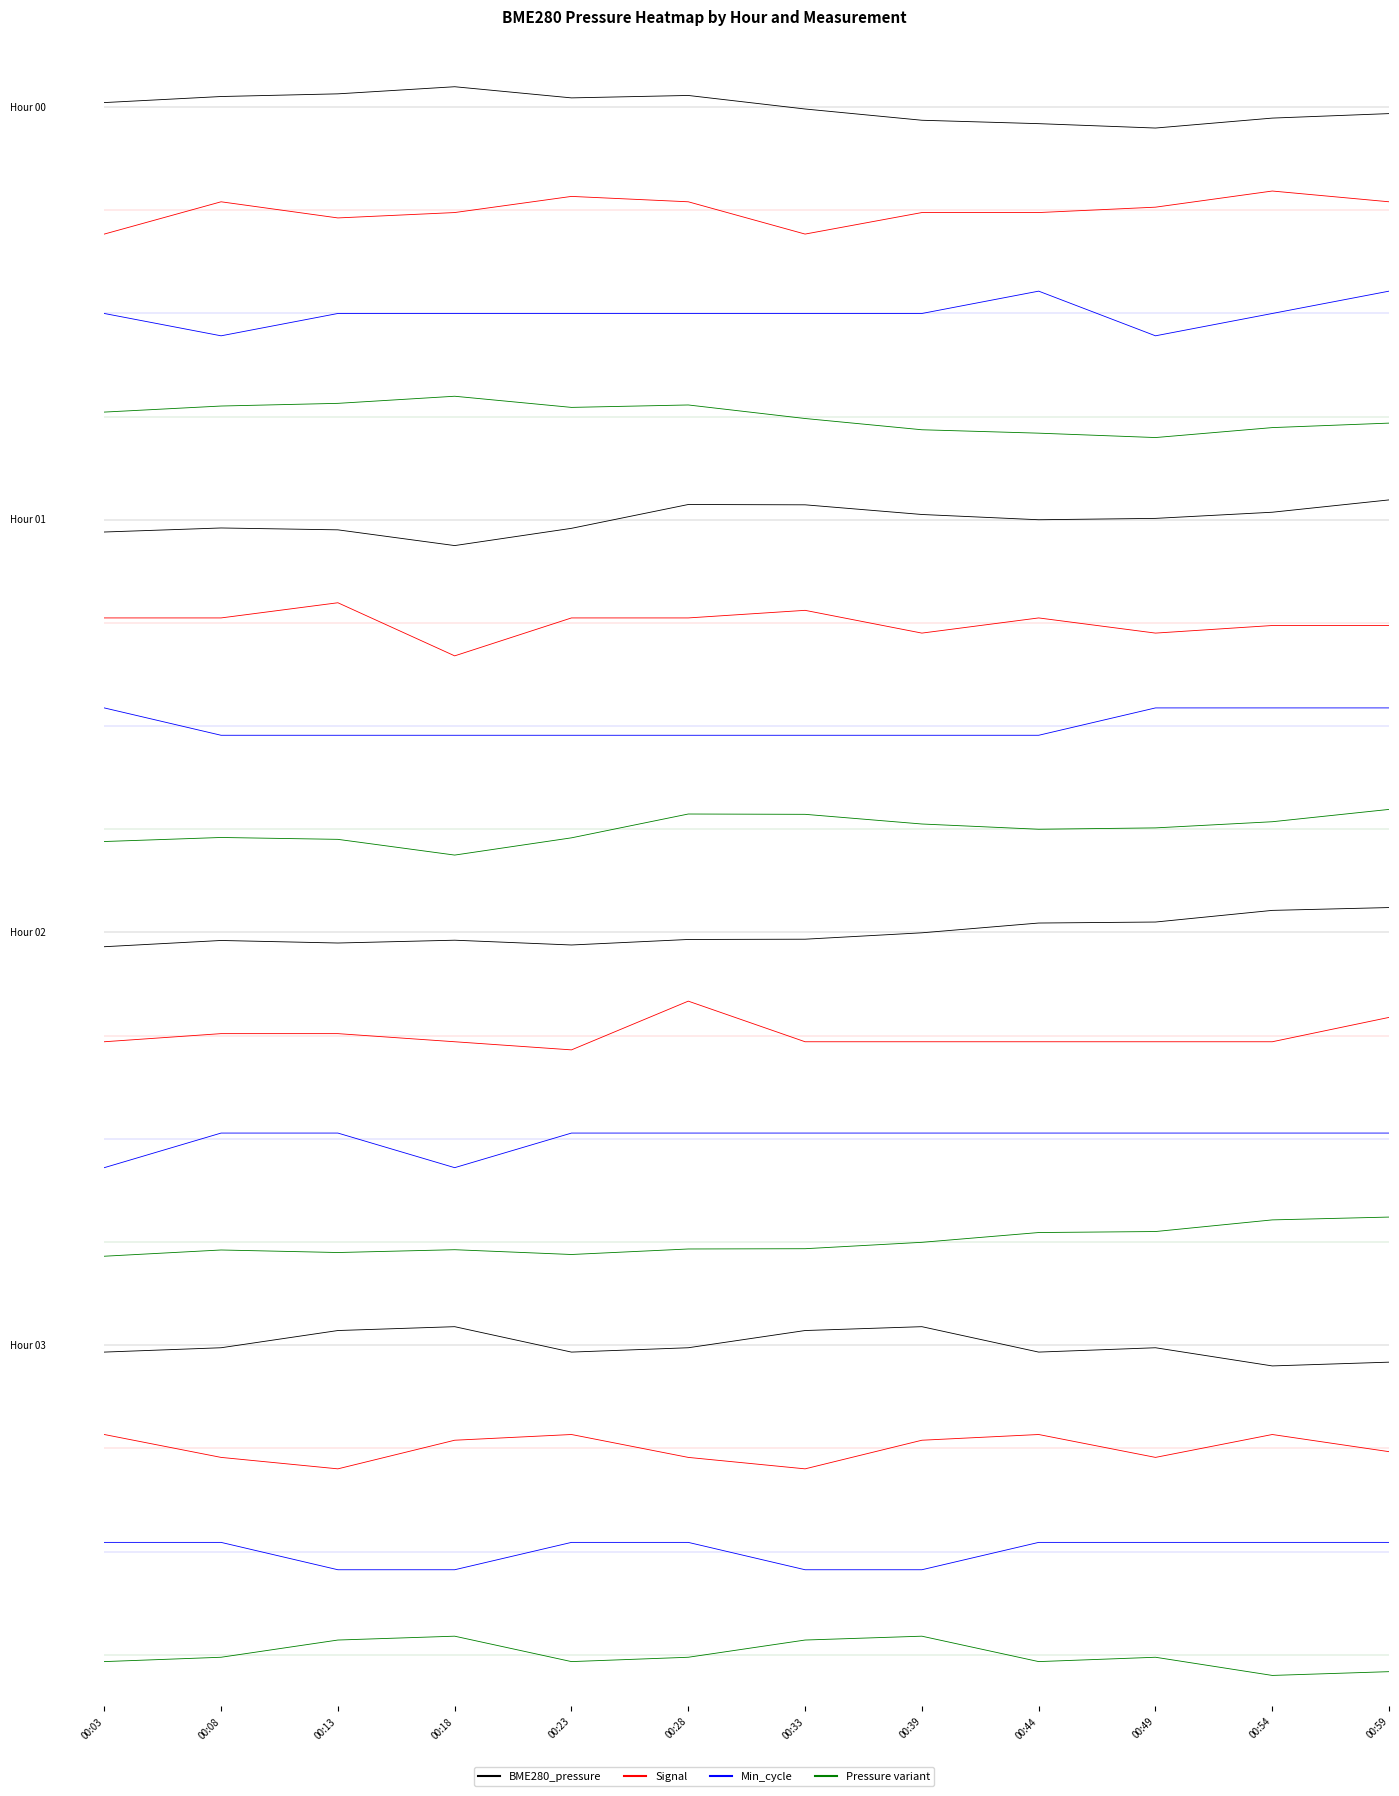

How many values in Hour 03 blue are above zero?

8